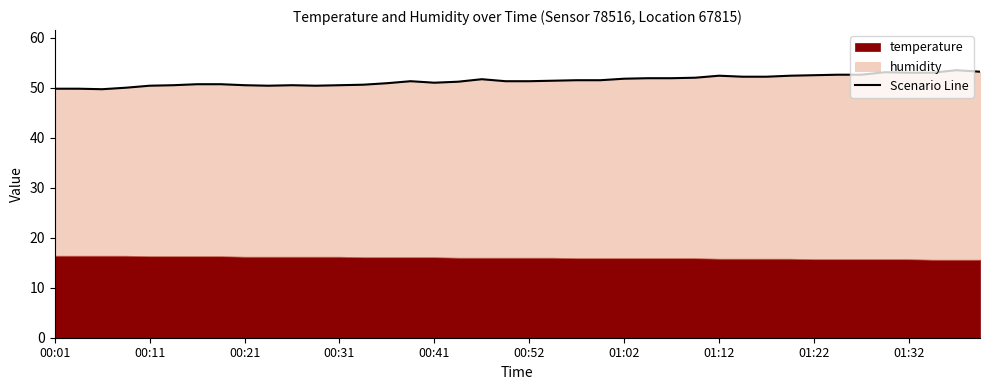

True or false: the data has more than 1 interior local peaks.

True